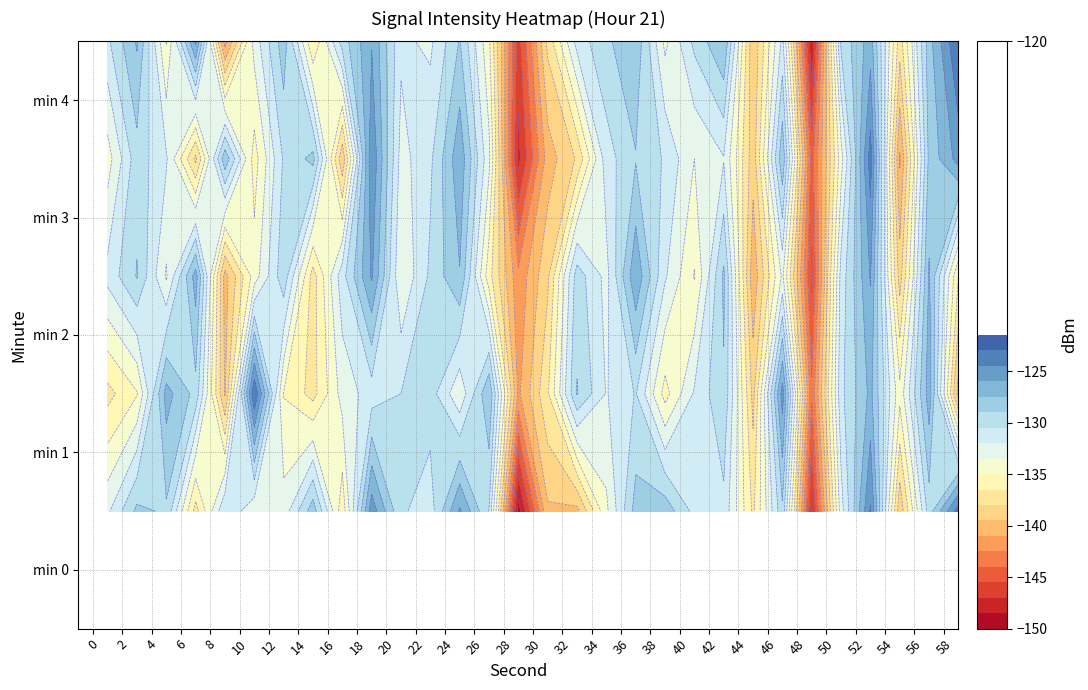

What is the total value across all series at 28?

-726.4